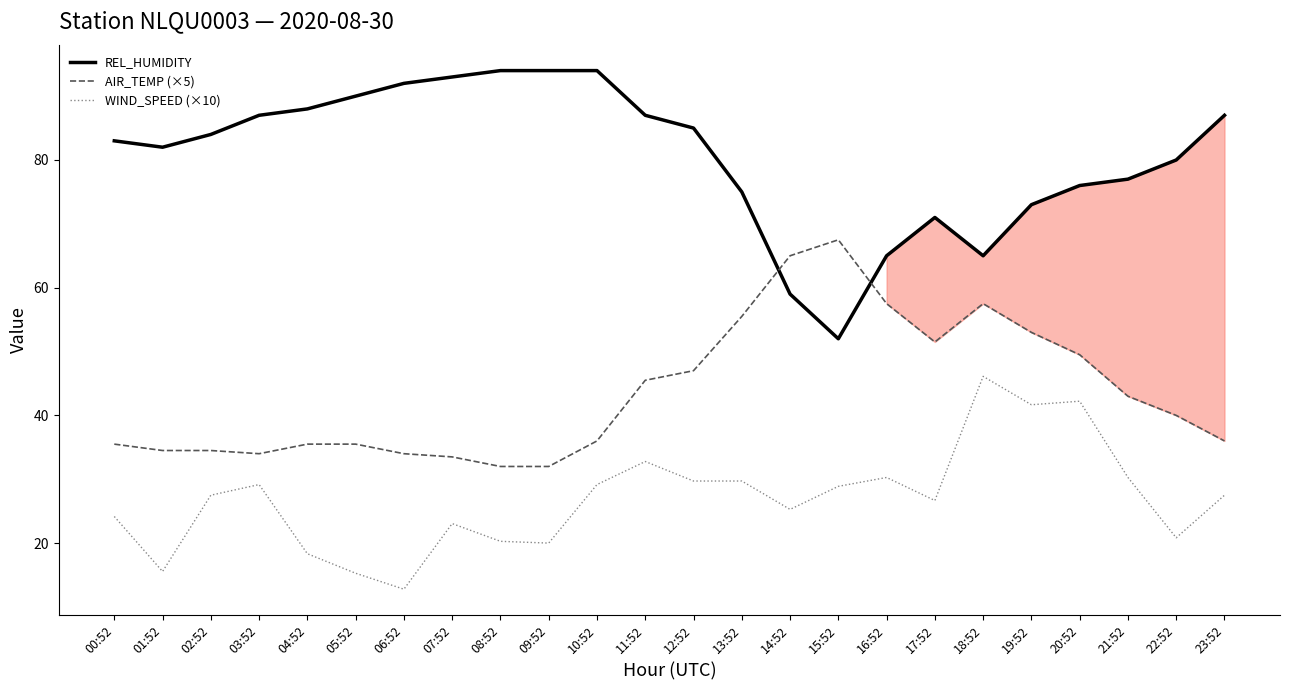

What is the average value of the REL_HUMIDITY series?

80.5